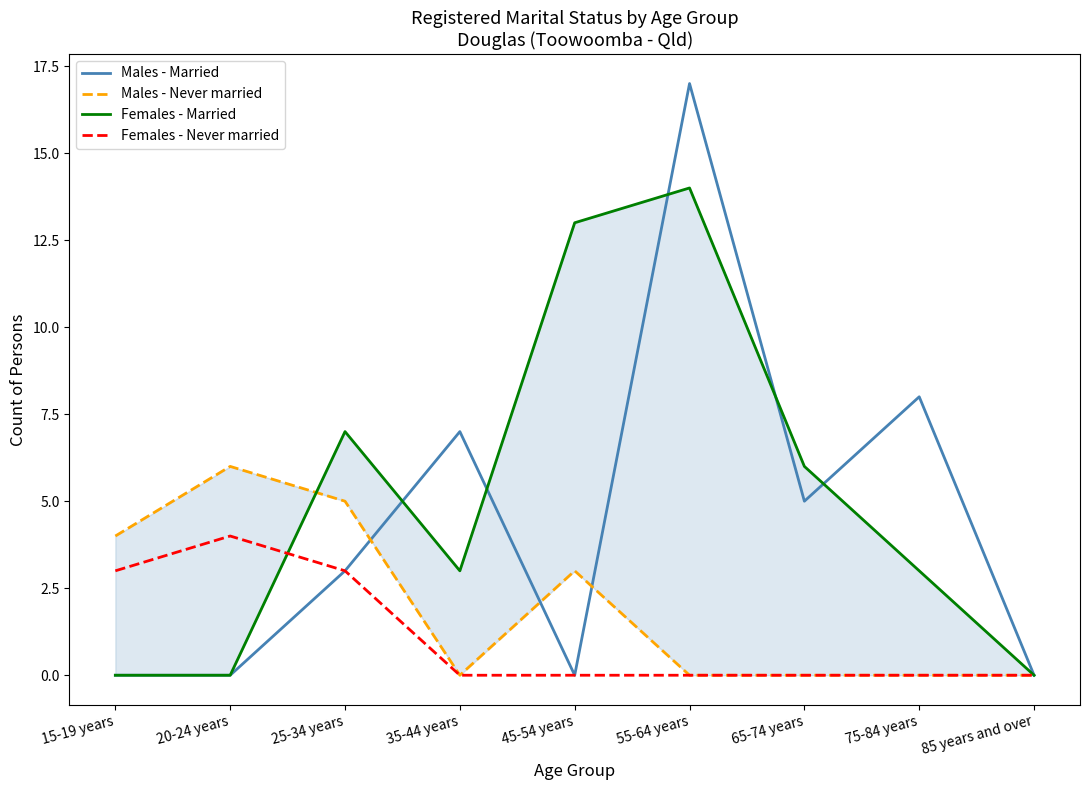

What position from the left is 85 years and over?

9